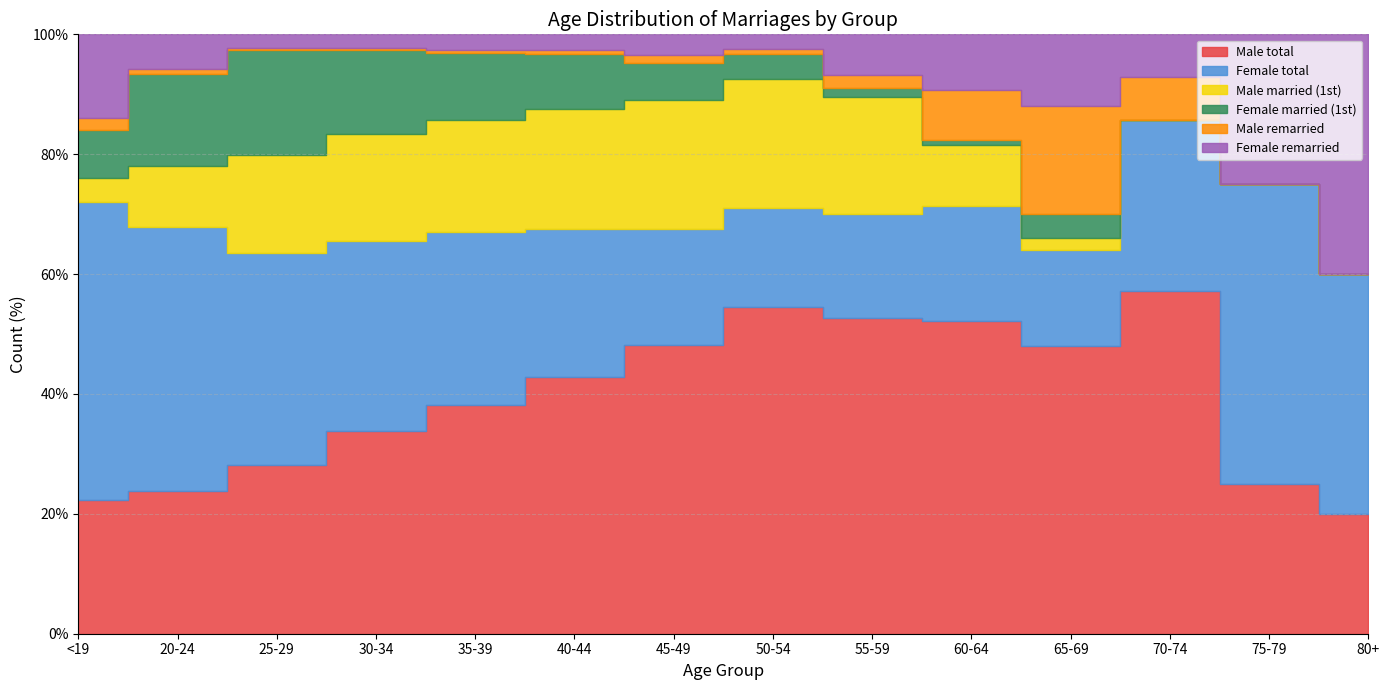

True or false: Female remarried has more than 0 interior local peaks.

True